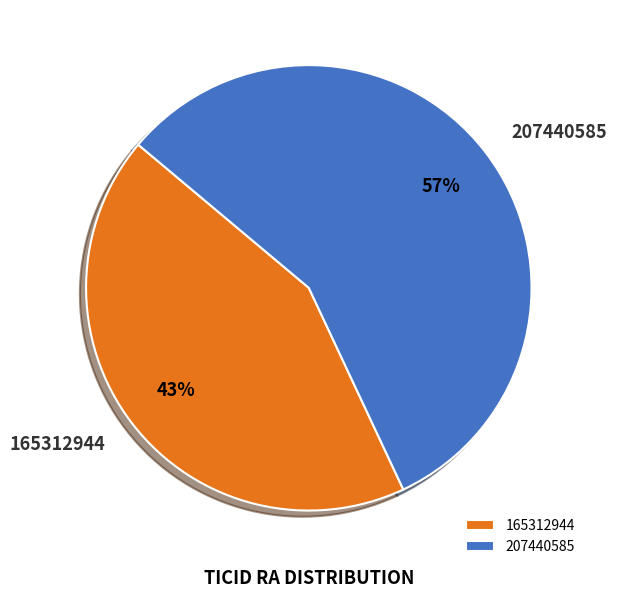

To the nearest percent, what is the difference between the largest and smallest slice percentages?

14%